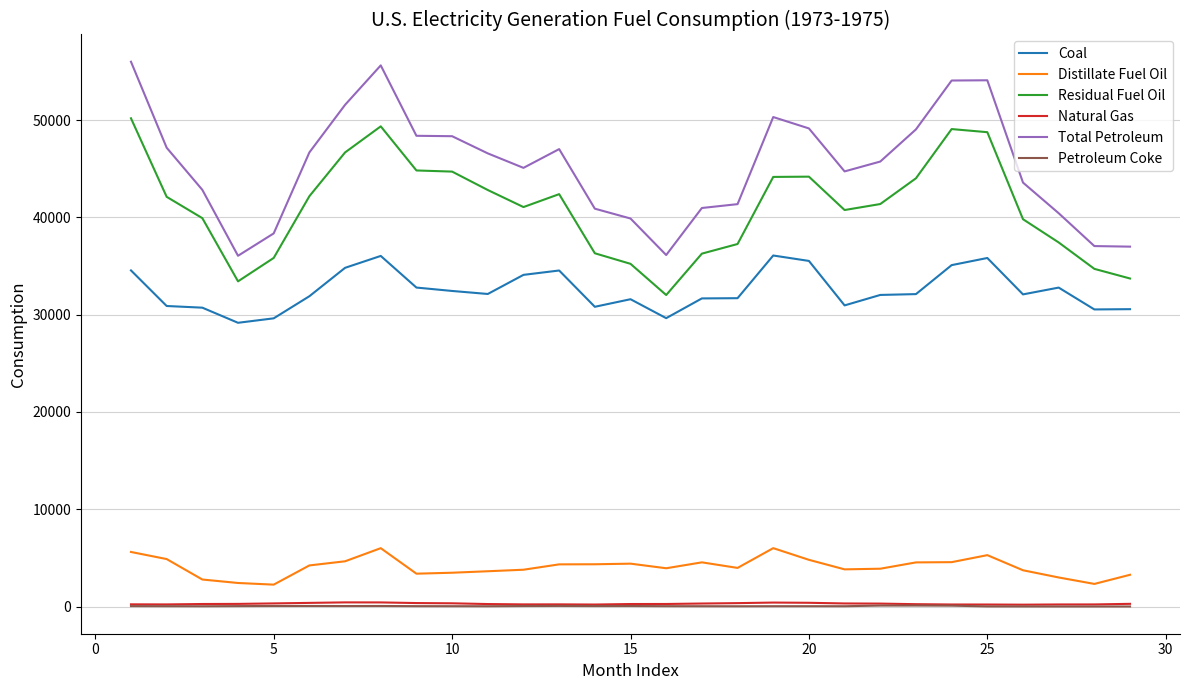

Does the chart have visible grid lines?

Yes